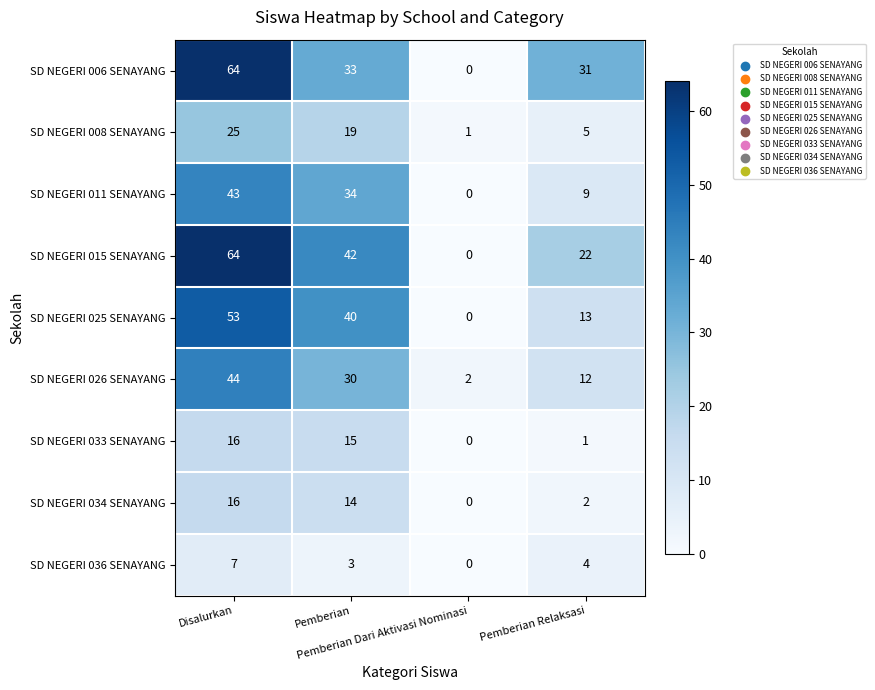

At how many categories does at least one series exceed 8?

3